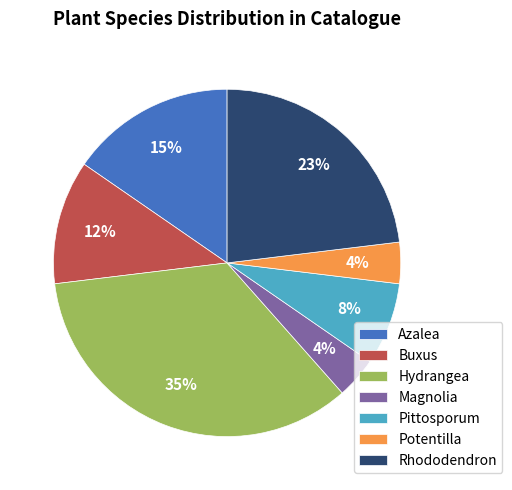

Is there a majority slice in this chart?

No